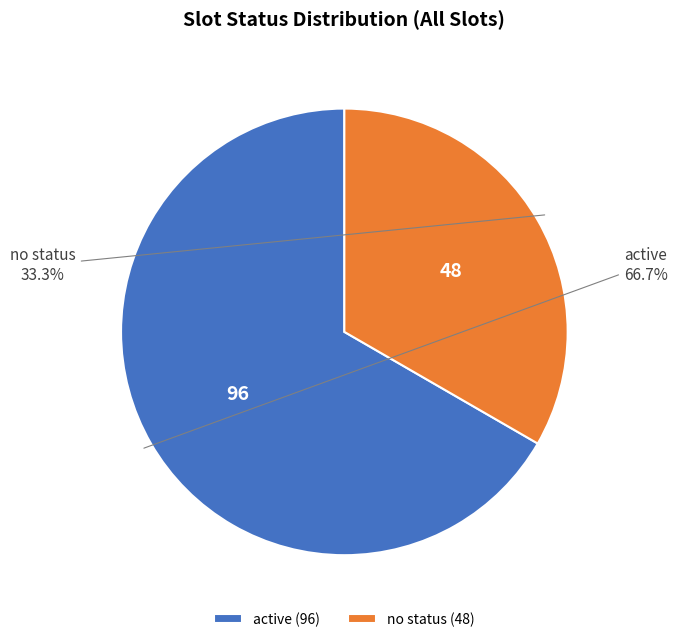

Which slice is the largest?

active (96)